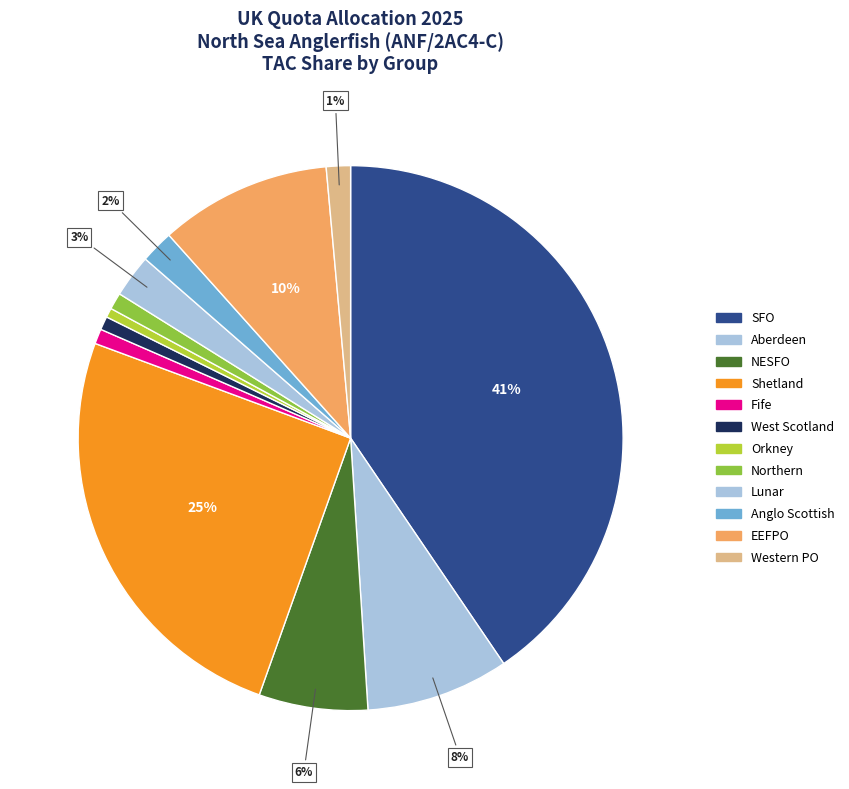

How many slices are in this pie chart?

12